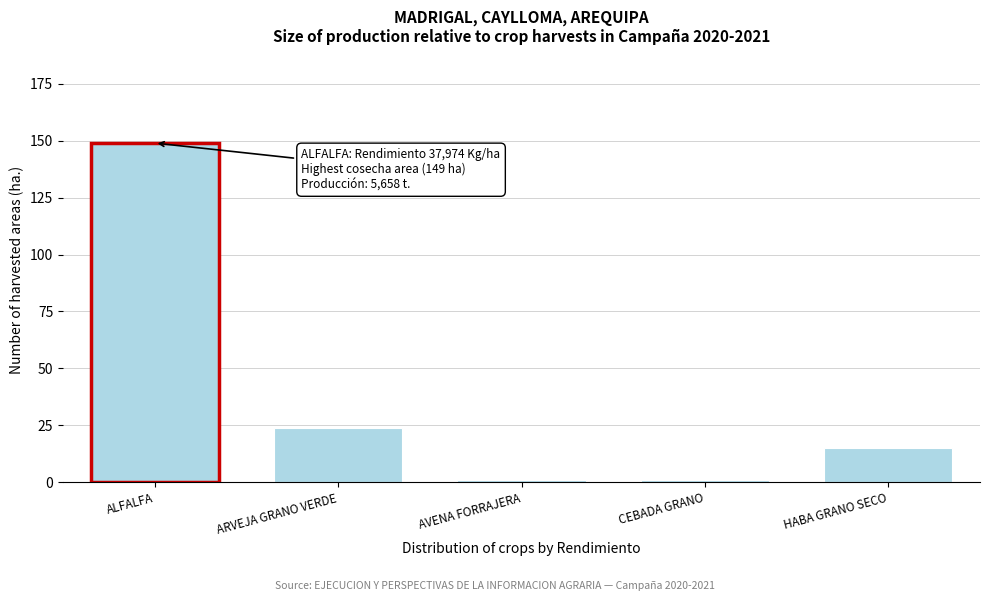

Reading right to left, list all the values displayed in this chart.

15	1	1	24	149